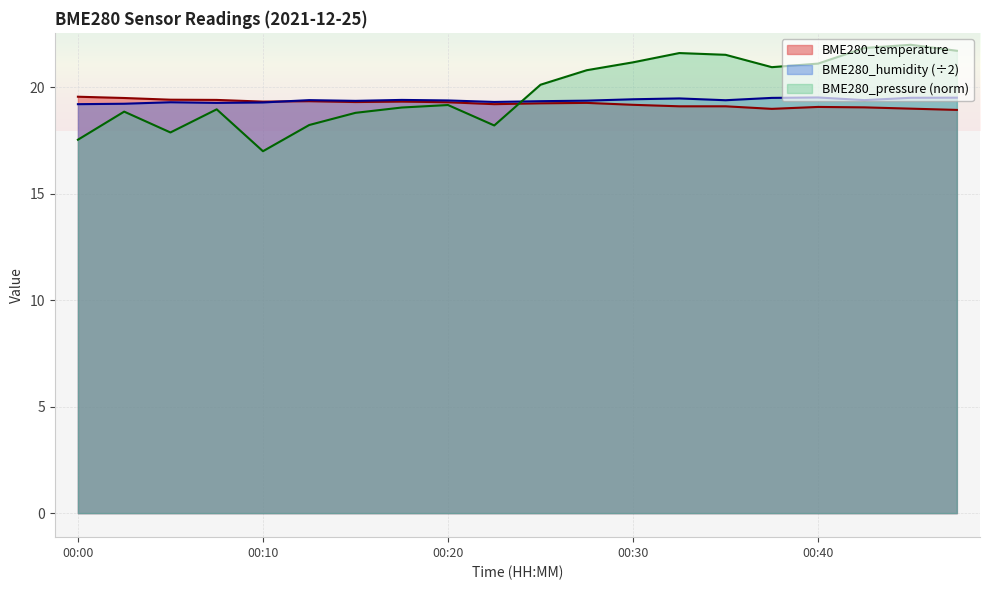

True or false: BME280_pressure_norm and BME280_temperature cross at least once.

True